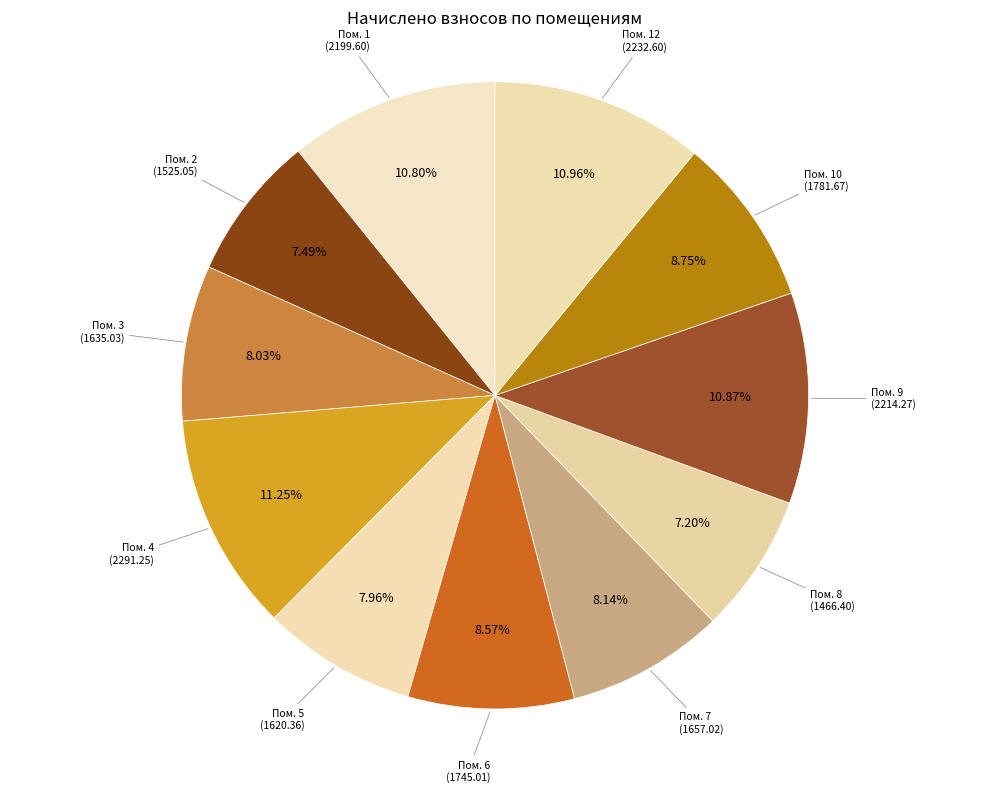

To the nearest percent, what is the difference between the largest and smallest slice percentages?

4%